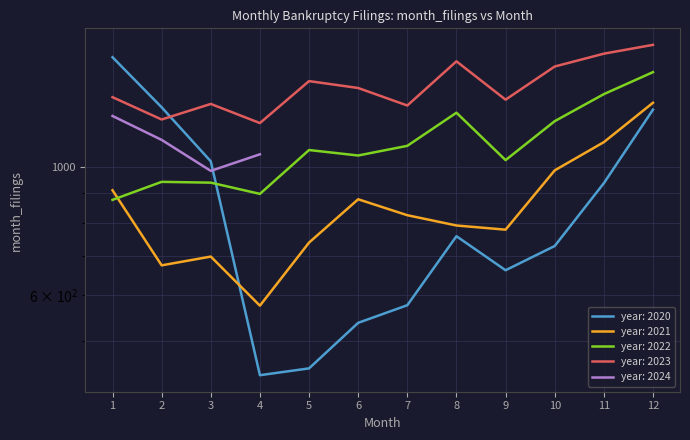

What is the smallest value displayed?

436